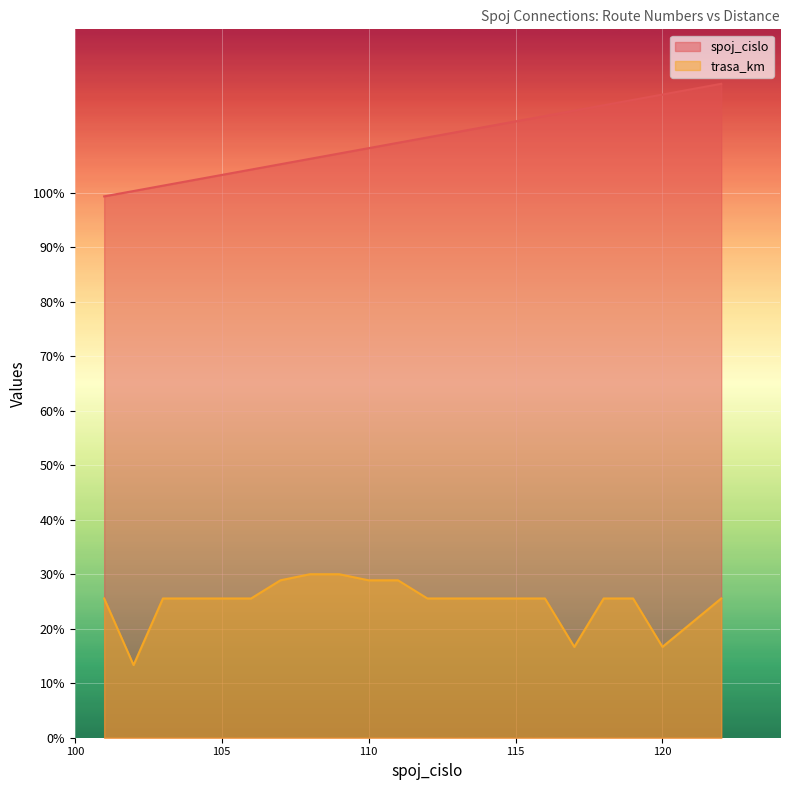

Reading left to right, list all the values displayed in this chart.

spoj_cislo: 101=99.3	102=100.3	103=101.3	104=102.3	105=103.3	106=104.3	107=105.2	108=106.2	109=107.2	110=108.2	111=109.2	112=110.2	113=111.1	114=112.1	115=113.1	116=114.1	117=115.1	118=116.1	119=117.0	120=118.0	122=120.0
trasa_km: 101=25.6	102=13.3	103=25.6	104=25.6	105=25.6	106=25.6	107=28.9	108=30.0	109=30.0	110=28.9	111=28.9	112=25.6	113=25.6	114=25.6	115=25.6	116=25.6	117=16.7	118=25.6	119=25.6	120=16.7	122=25.6